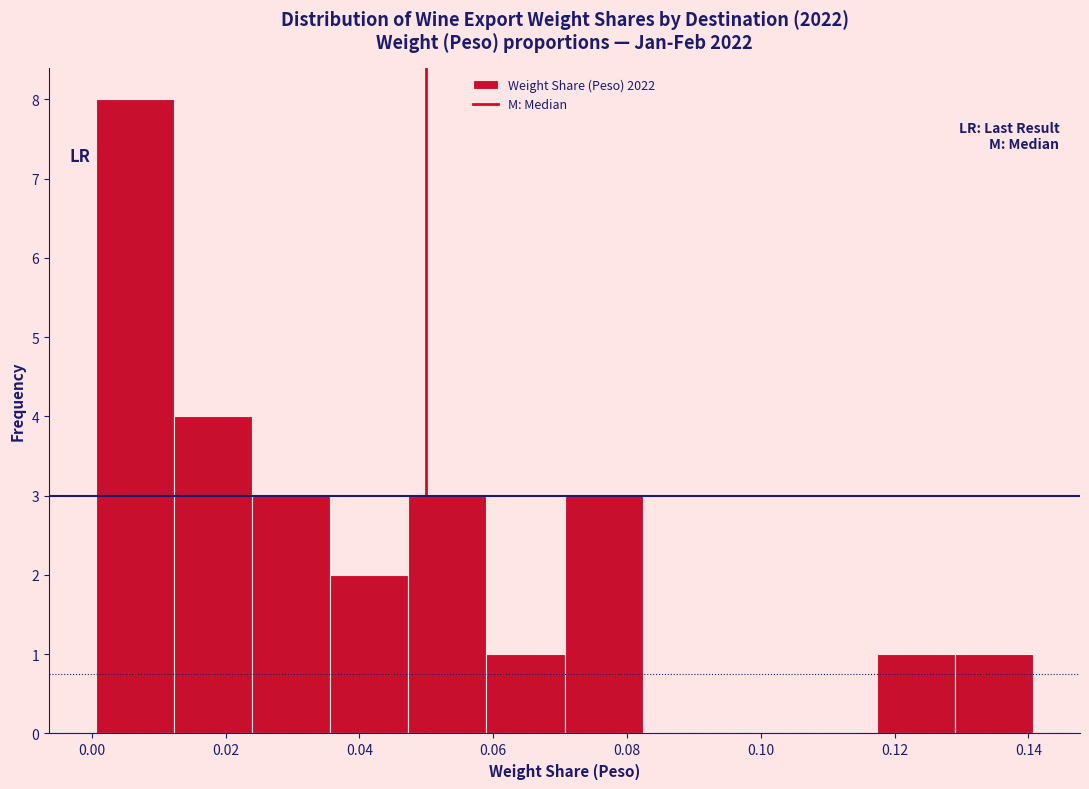

Reading left to right, list every bar in this chart as the range it spans on the x-axis followed by its height. Neither the bar edges nor the heights are printed on the chart, so give them approximately, as read against the axes.

0.000 to 0.012: 8
0.012 to 0.024: 4
0.024 to 0.036: 3
0.036 to 0.048: 2
0.048 to 0.058: 3
0.058 to 0.070: 1
0.070 to 0.082: 3
0.082 to 0.094: 0
0.094 to 0.106: 0
0.106 to 0.118: 0
0.118 to 0.130: 1
0.130 to 0.140: 1